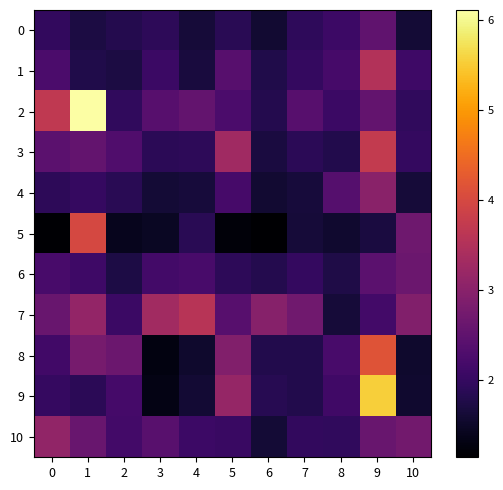

How many categories are shown in the chart?

11